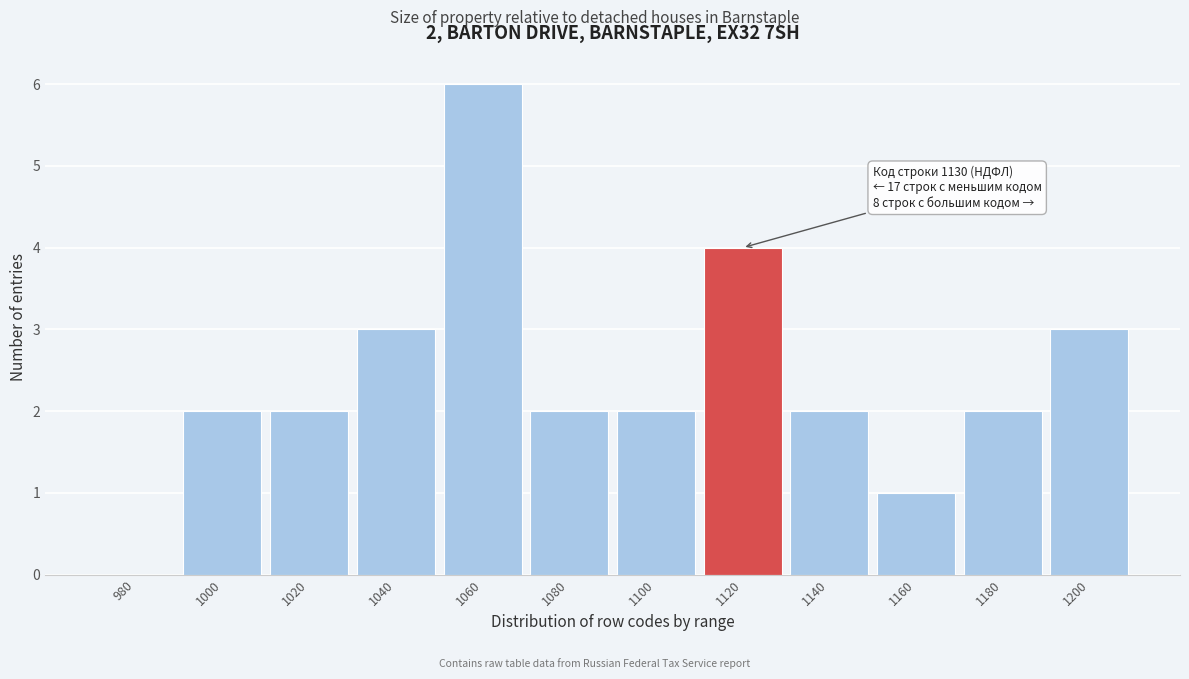

Reading left to right, list all the values displayed in this chart.

980=0	1000=2	1020=2	1040=3	1060=6	1080=2	1100=2	1120=4	1140=2	1160=1	1180=2	1200=3